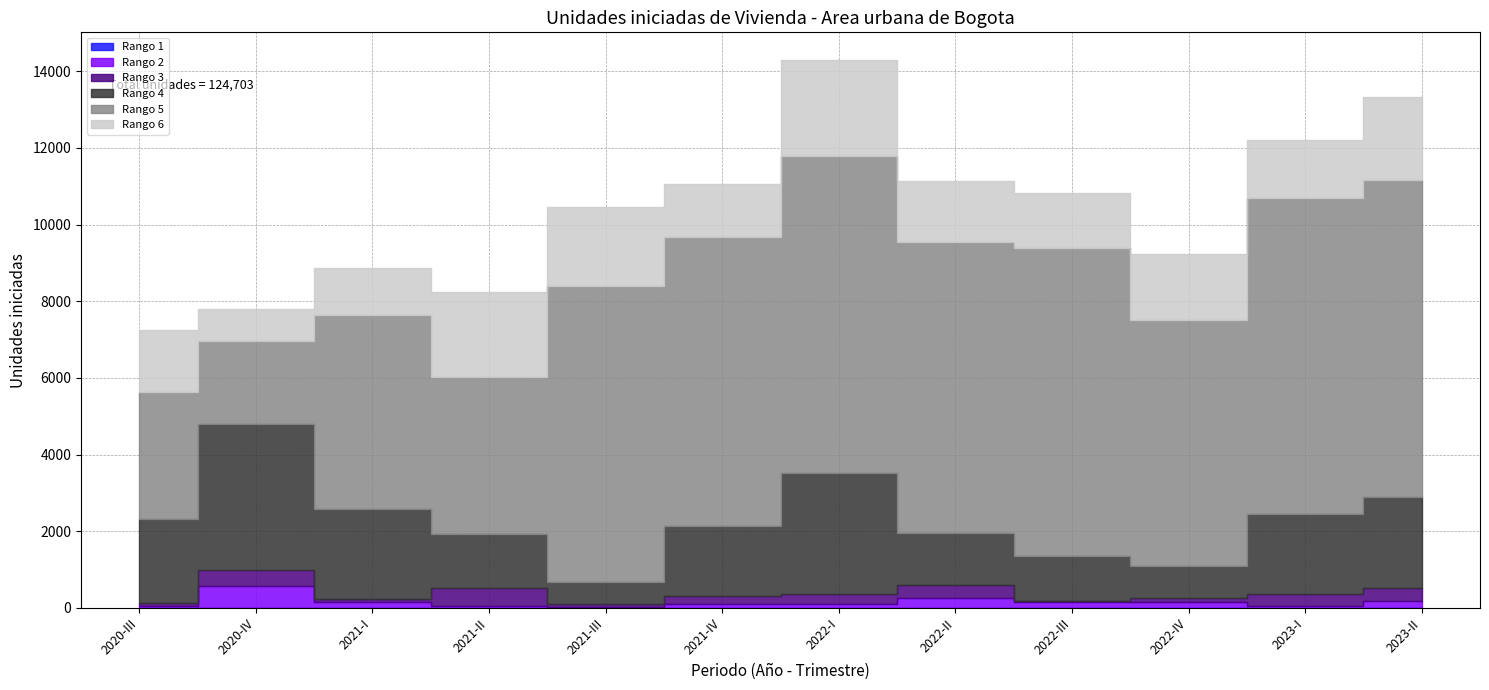

What are all the series names shown in the legend?

Rango 1, Rango 2, Rango 3, Rango 4, Rango 5, Rango 6